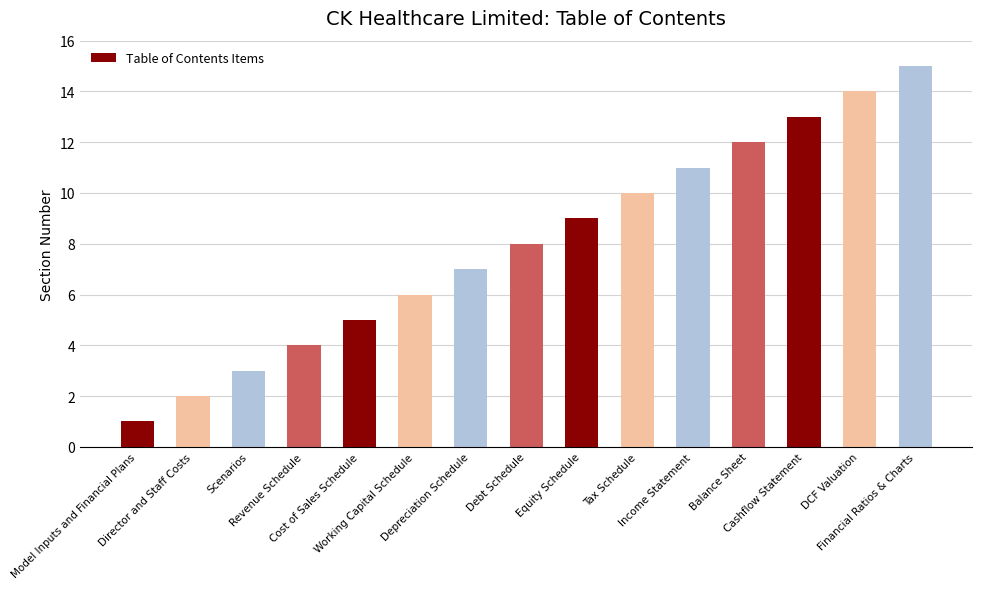

What is the ratio of the value at Equity Schedule to the value at Scenarios?

3.0